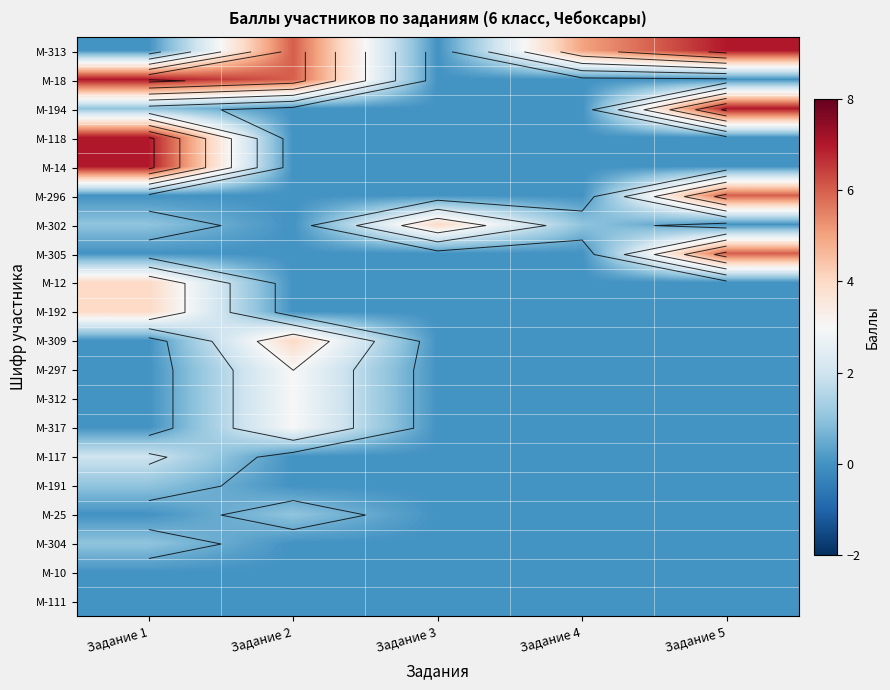

Which series changed the most between Задание 2 and Задание 3?

М-313